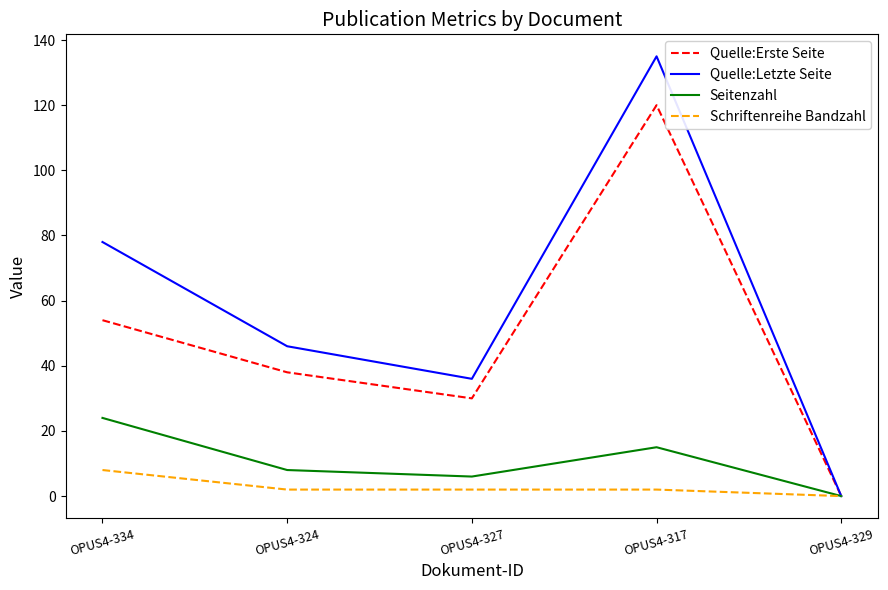

What is the highest value of the Seitenzahl series?

24